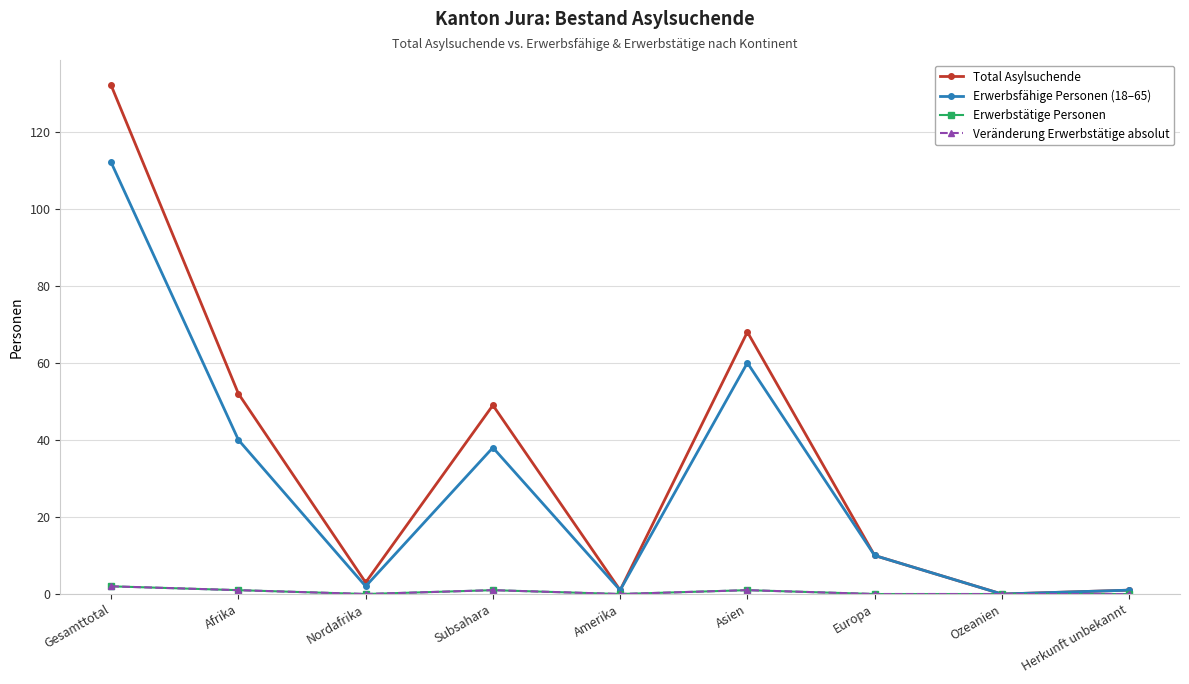

Reading right to left, transcribe all the data shown in this chart.

Total Asylsuchende: 1	0	10	68	1	49	3	52	132
Erwerbsfähige Personen (18–65): 1	0	10	60	1	38	2	40	112
Erwerbstätige Personen: 0	0	0	1	0	1	0	1	2
Veränderung Erwerbstätige absolut: 0	0	0	1	0	1	0	1	2